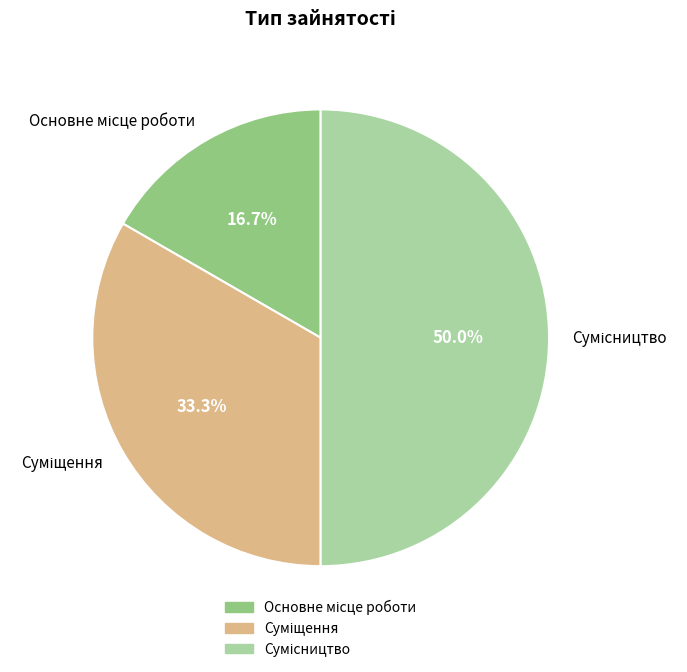

To the nearest percent, what is the average slice percentage?

33%